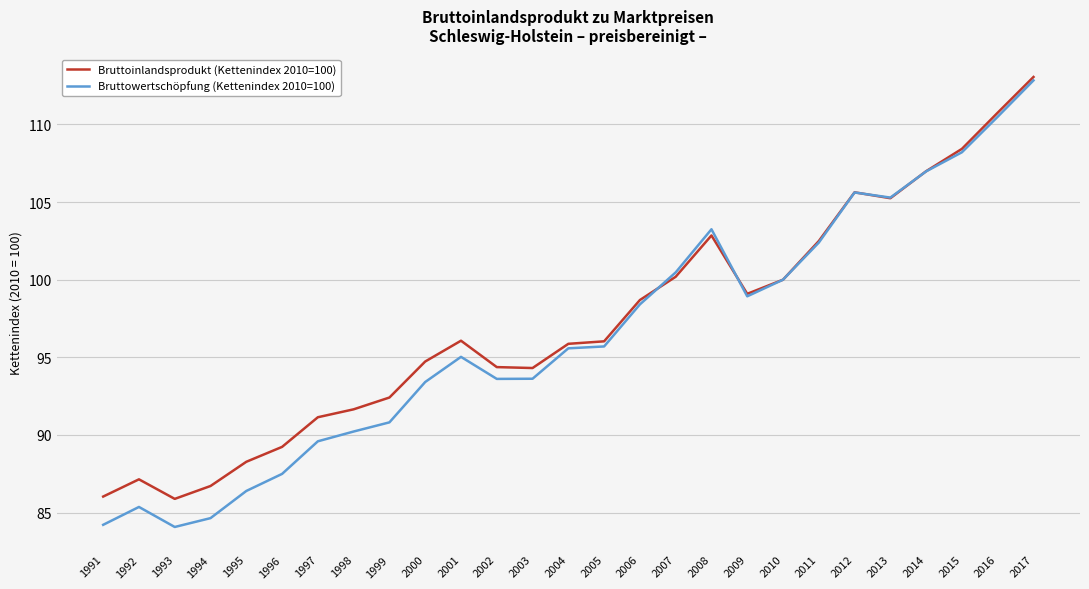

What value does the Bruttowertschöpfung (Kettenindex 2010=100) series have at 1995?

86.4